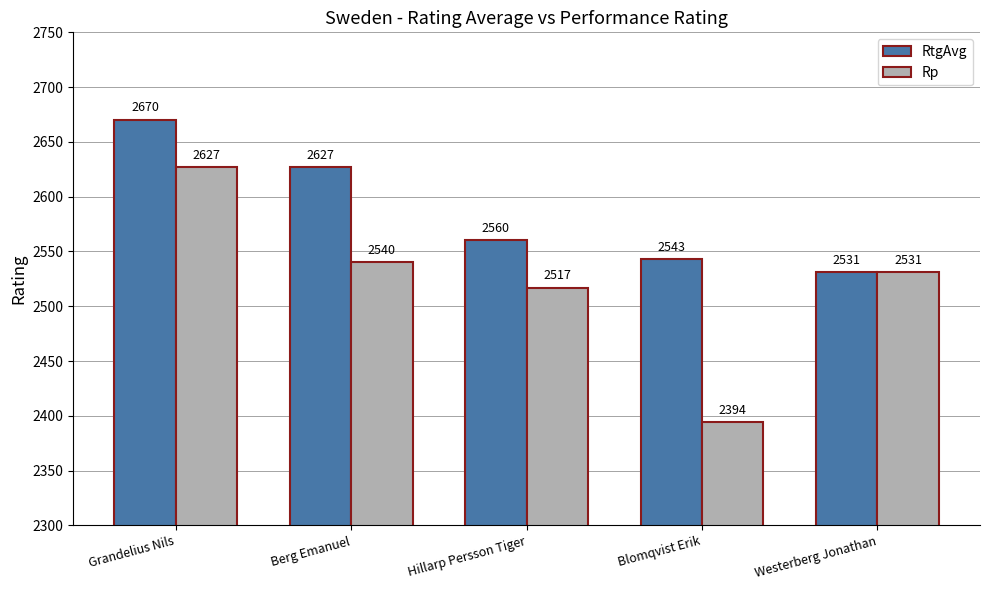

Are the bars horizontal?

No